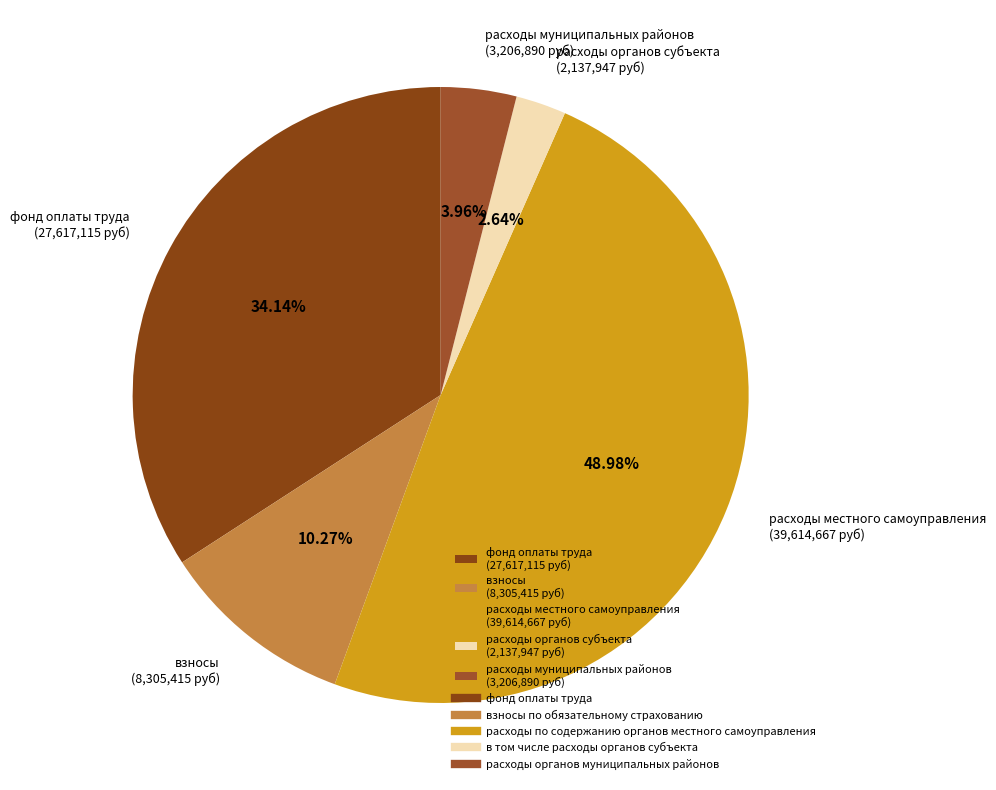

How many segments does this pie chart have?

5